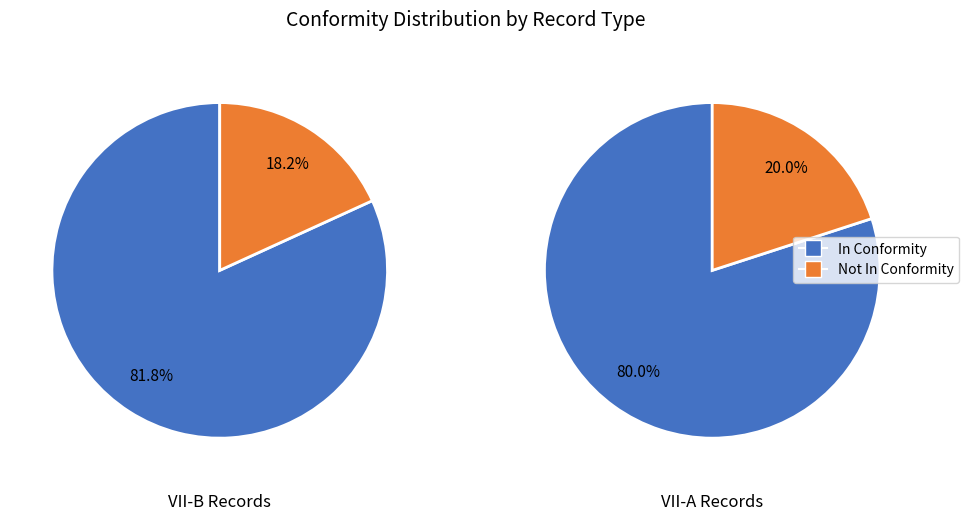

To the nearest percent, what is the combined percentage of 1 and 0?

100%